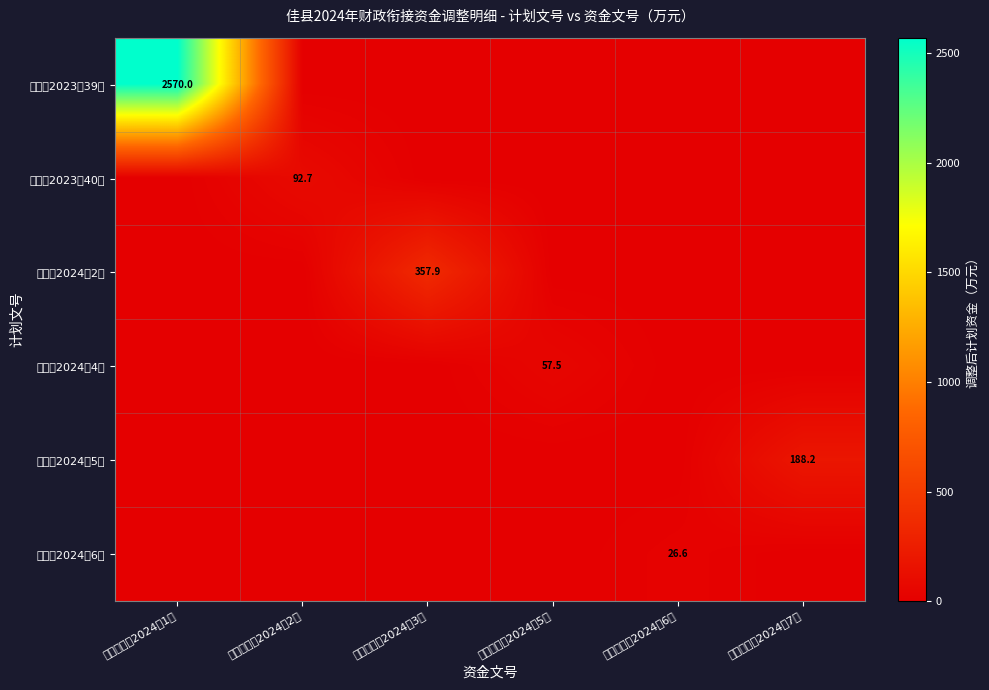

How many distinct data groups are displayed?

6